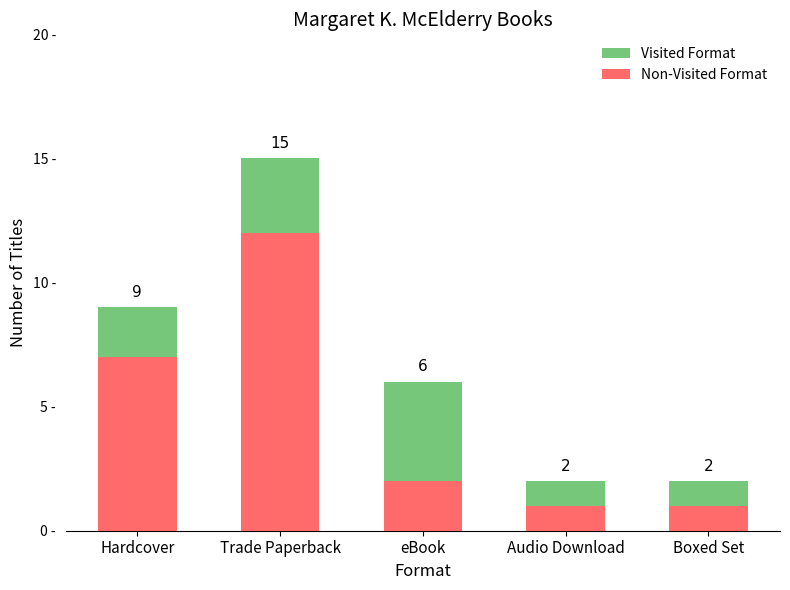

What is the average value of the Non-Visited Format series?

5